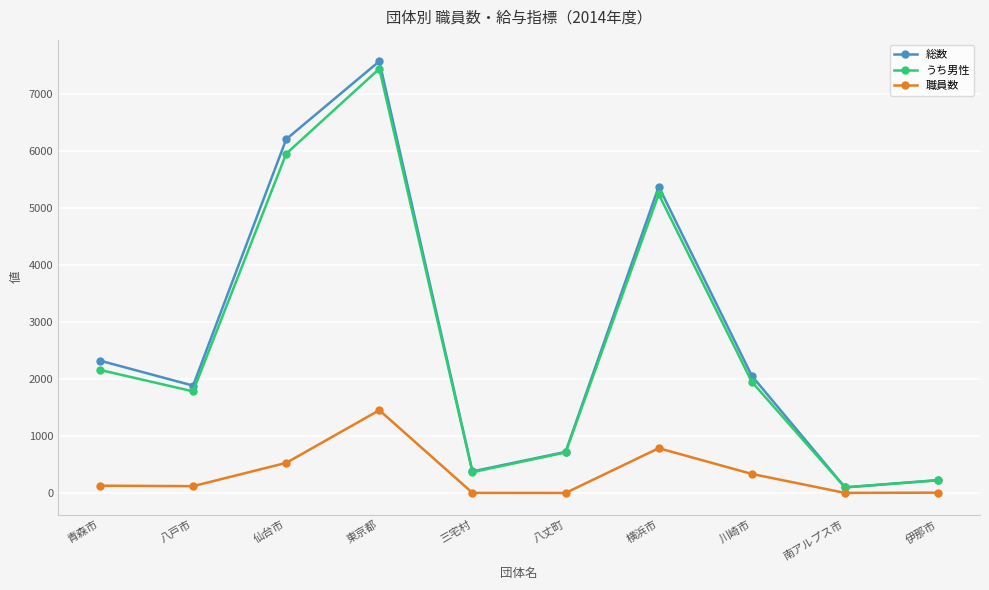

Is it true that うち男性 equals 369 at 三宅村?

True